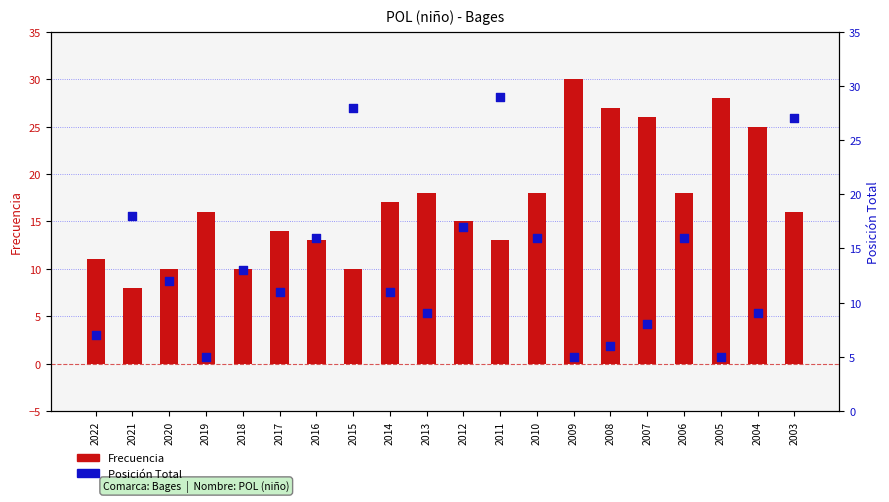

Is the value of Posición Total at 2011 greater than the value of Frecuencia at 2022?

Yes